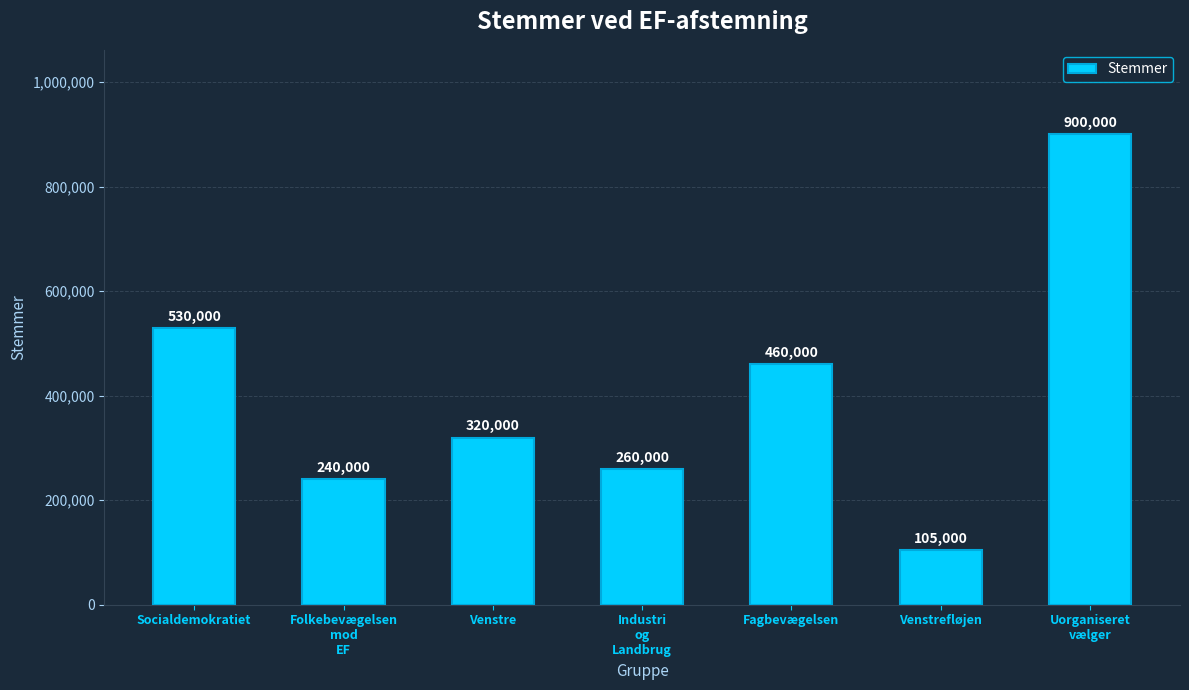

Approximately how many times larger is the value at Uorganiseret
vælger compared to Socialdemokratiet?

1.7